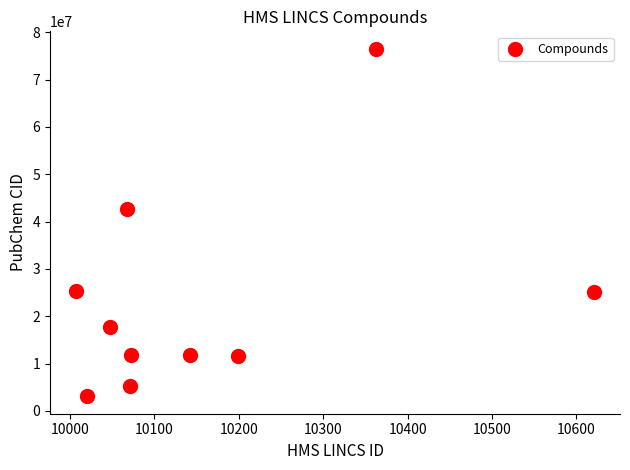

What is the range of X values (max minus min)?

614